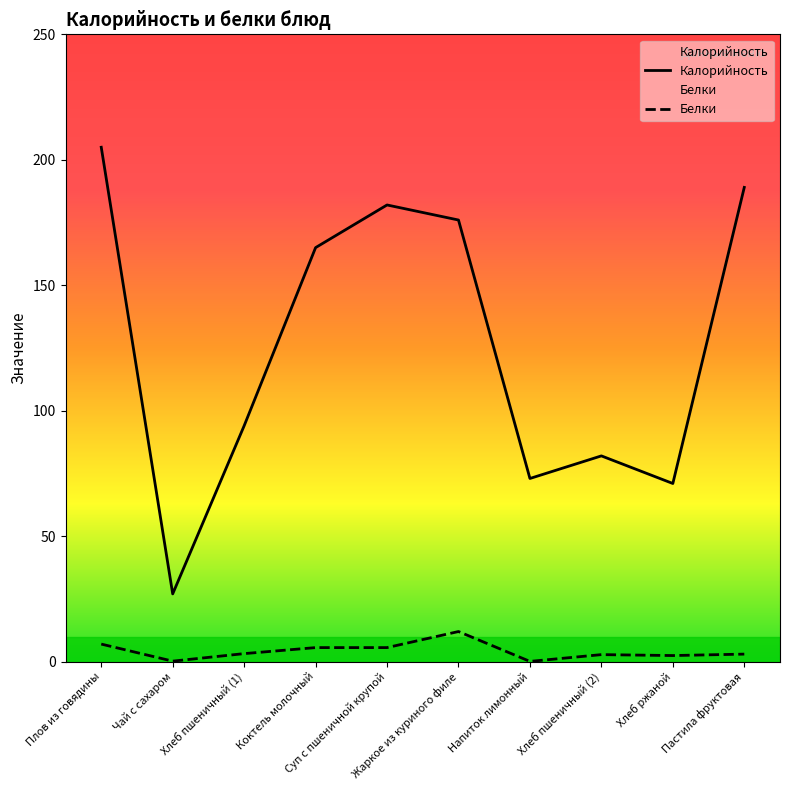

Rank the series at Напиток лимонный from lowest to highest value.

Белки, Калорийность